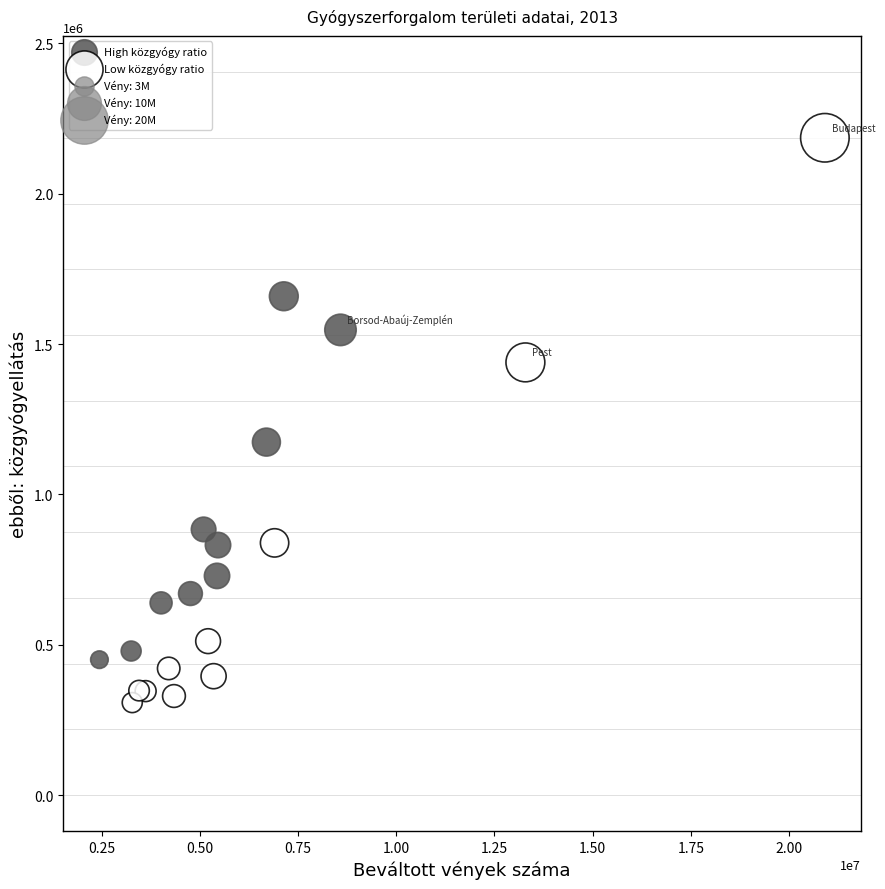

Which series has the widest spread of Y values?

Low közgyógy ratio